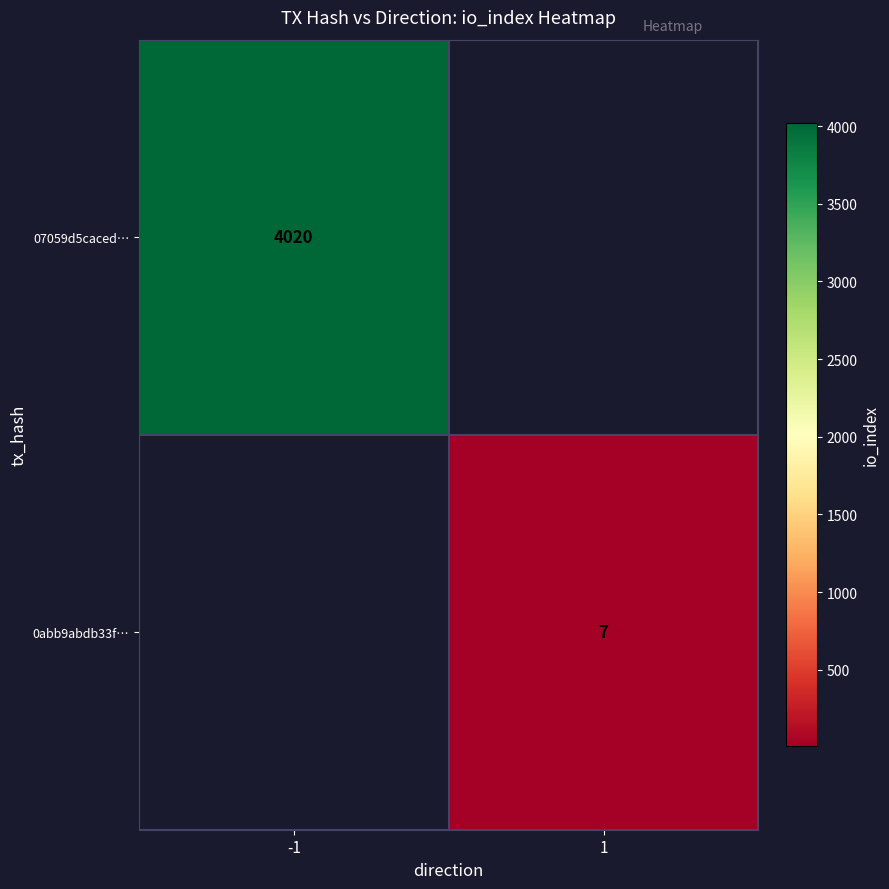

True or false: 0abb9abdb33f… has a value of 4 at 1.

False